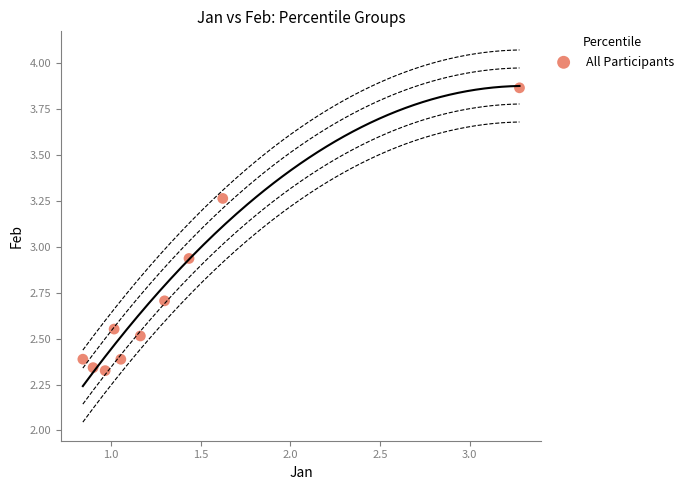

What is the range of X values (max minus min)?

2.4